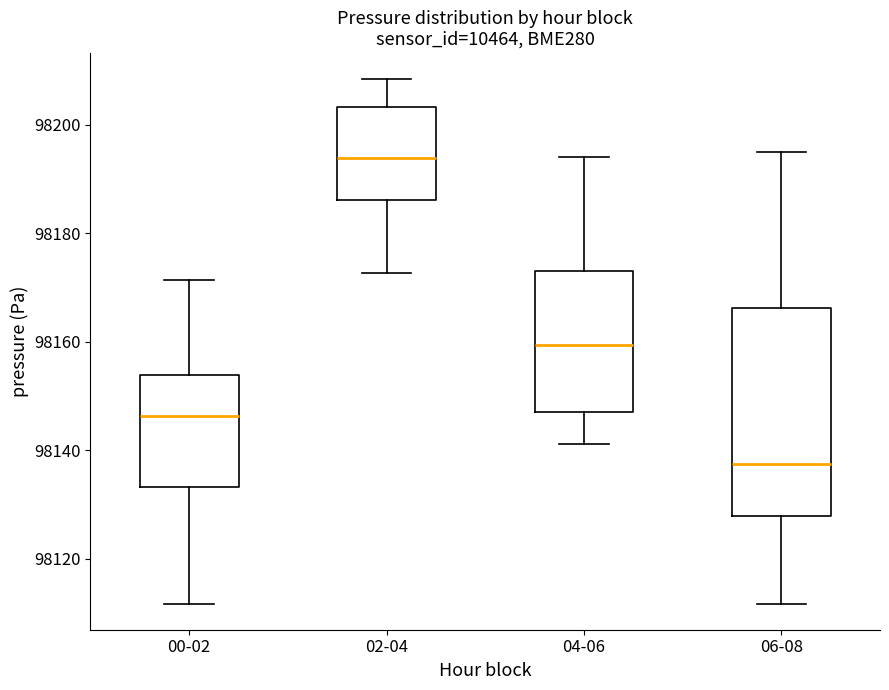

Which box's median line is the lowest?

06-08